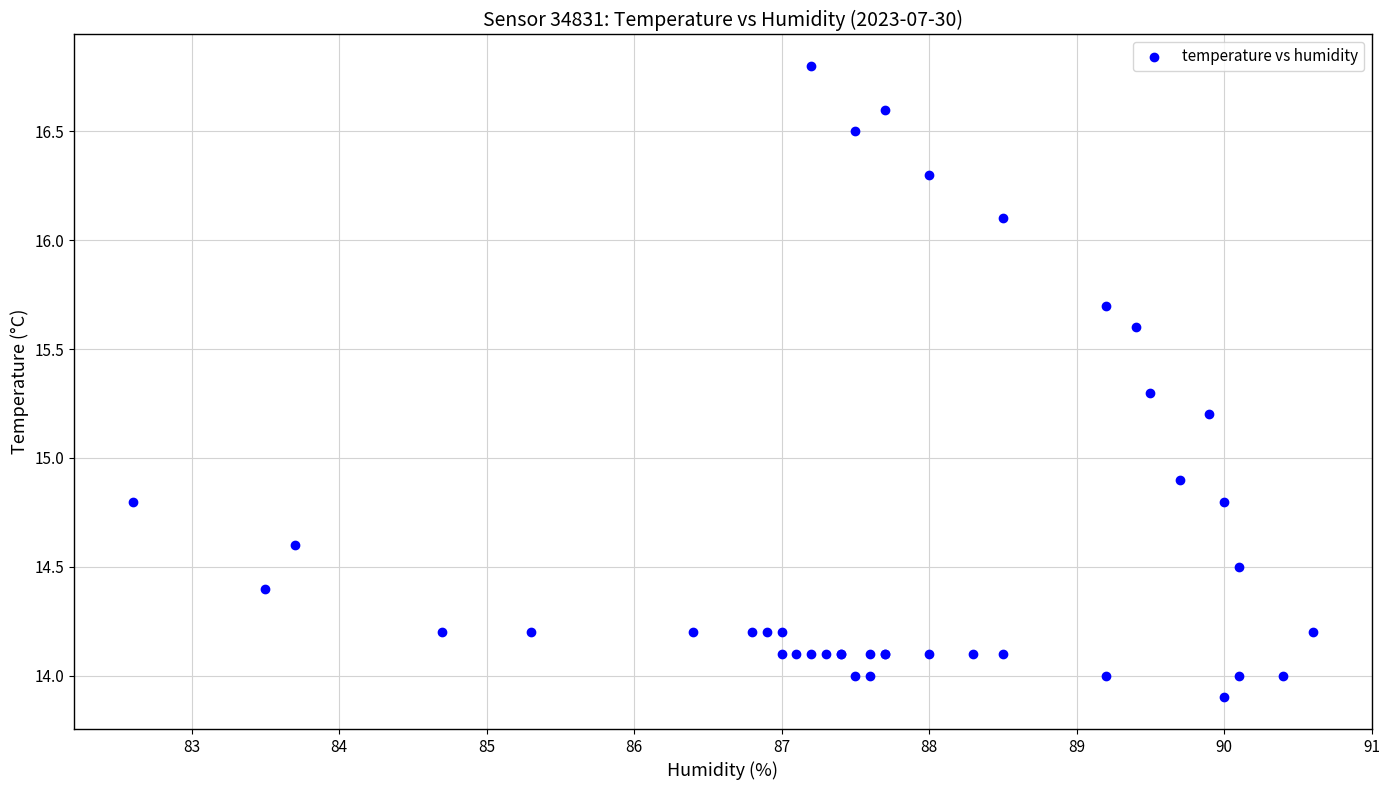

What Y value in the scatter plot is closest to 15?

14.9